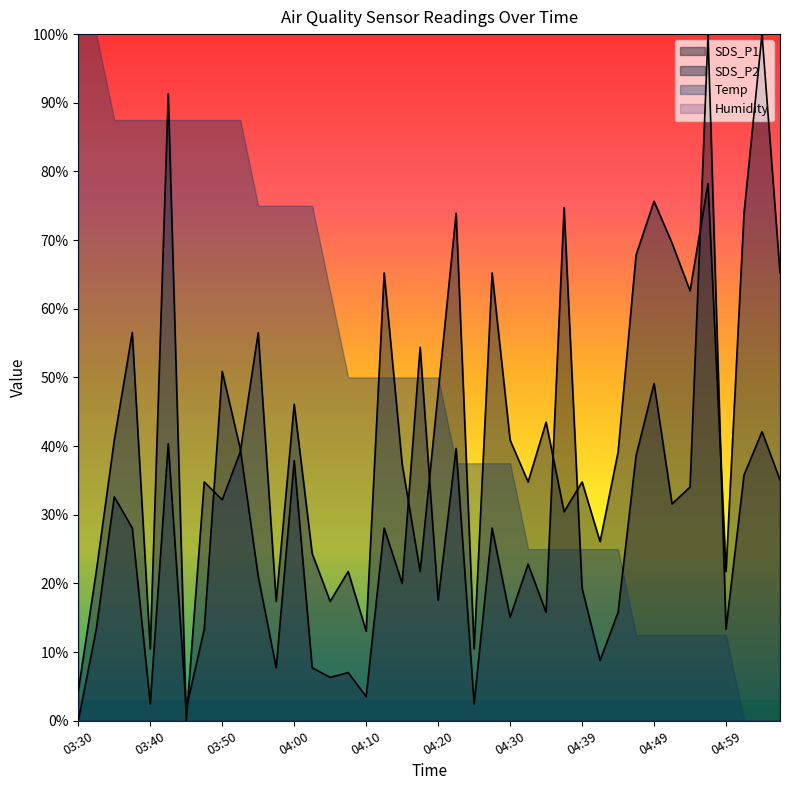

After their last crossing, which series has the higher values: SDS_P2 or SDS_P1?

SDS_P2